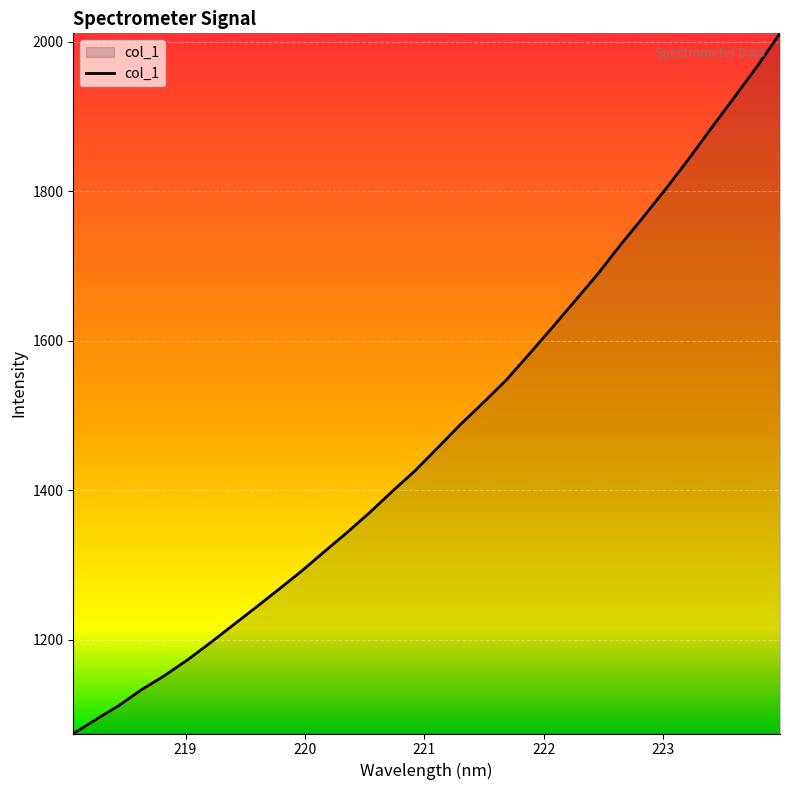

What is the difference between the maximum and minimum values?

936.0